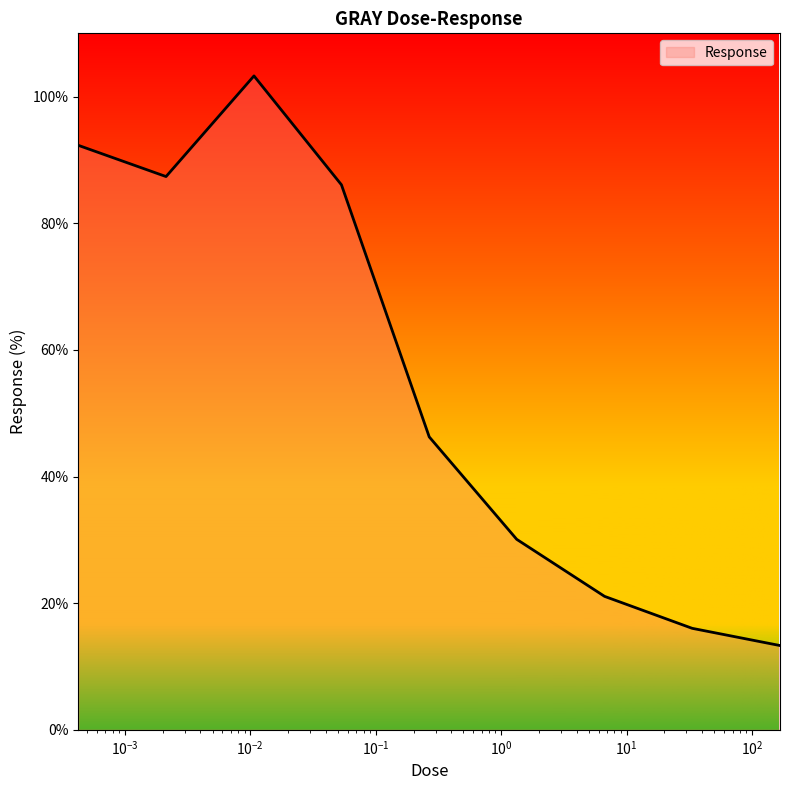

What is the greatest value displayed?

103.3